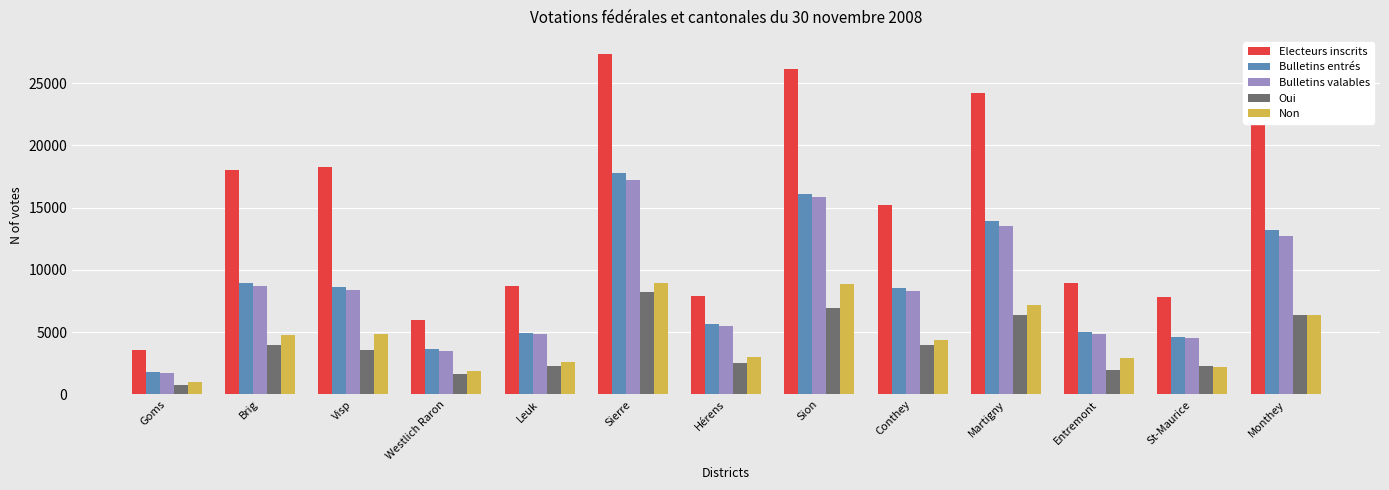

What is the label of the 9th bar from the left?

Conthey